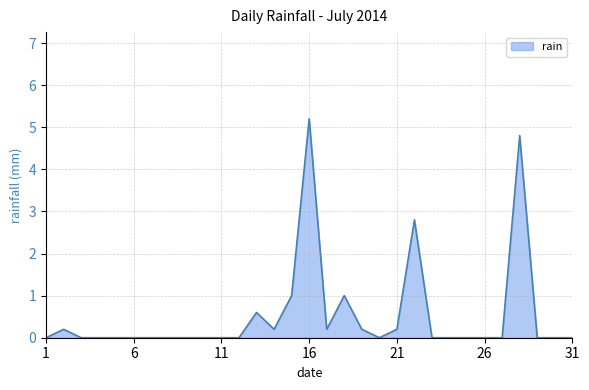

How many lines are shown in the chart?

1